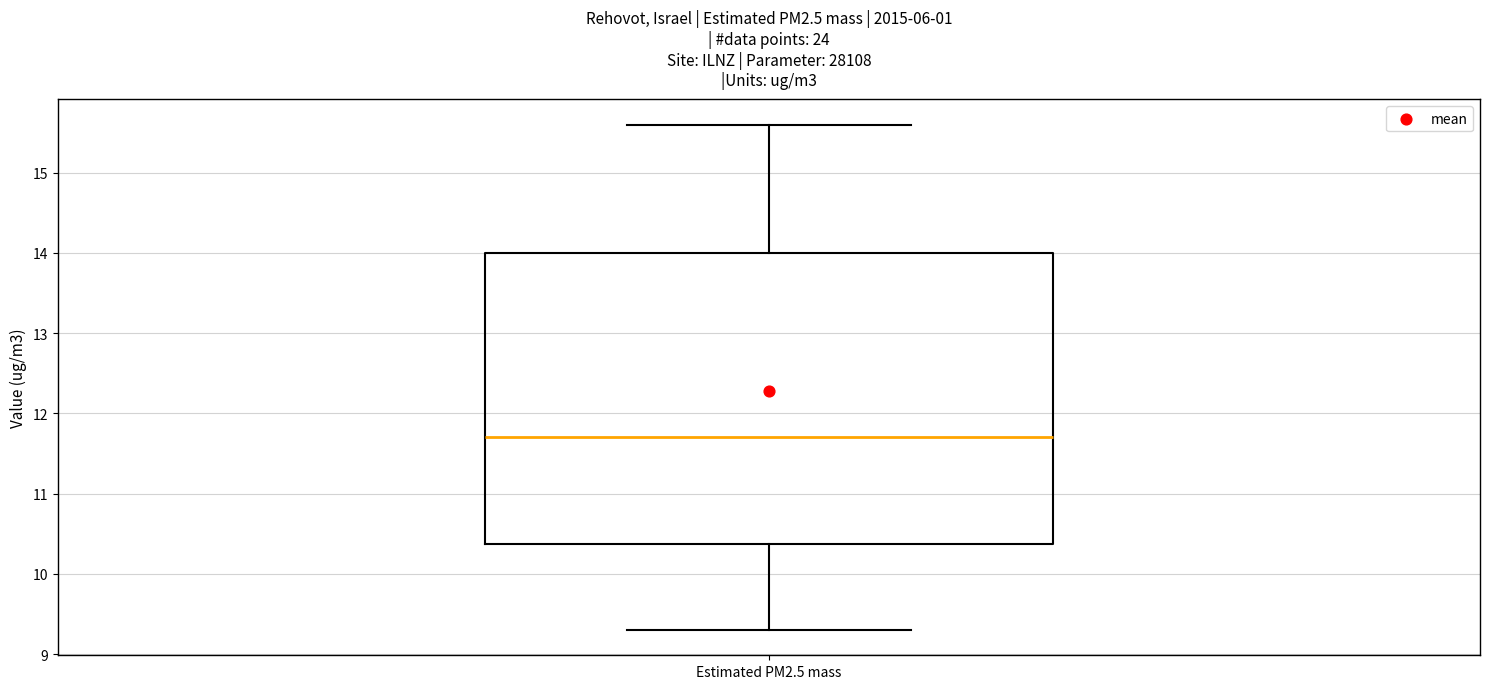

Where is the upper edge of the box for Estimated PM2.5 mass on the y-axis? The values are not printed on the chart, so give them approximately, as read against the axis.

14.0